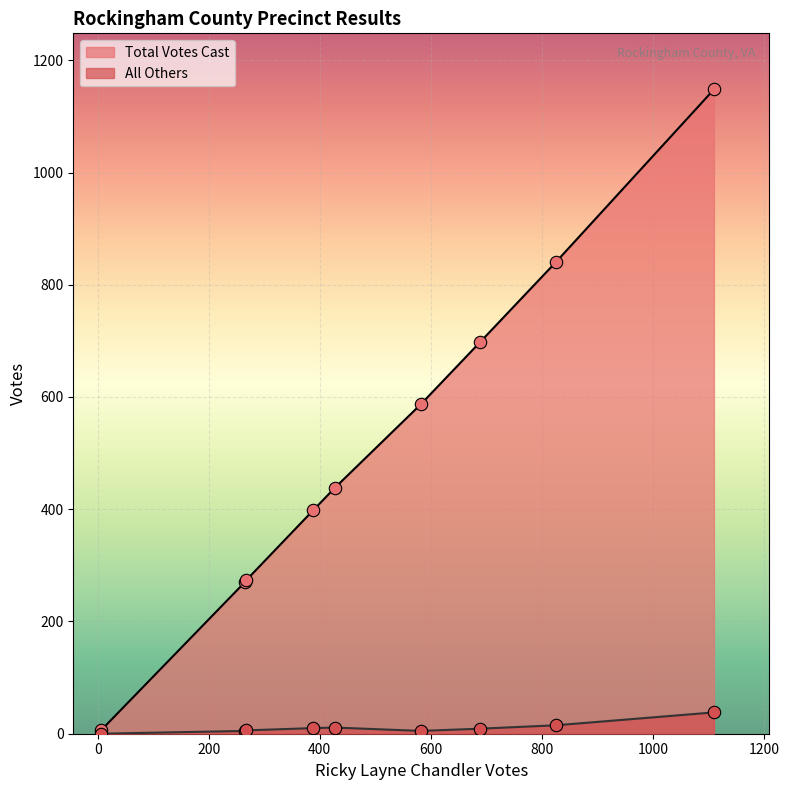

Which series contains the lowest Y value?

All Others